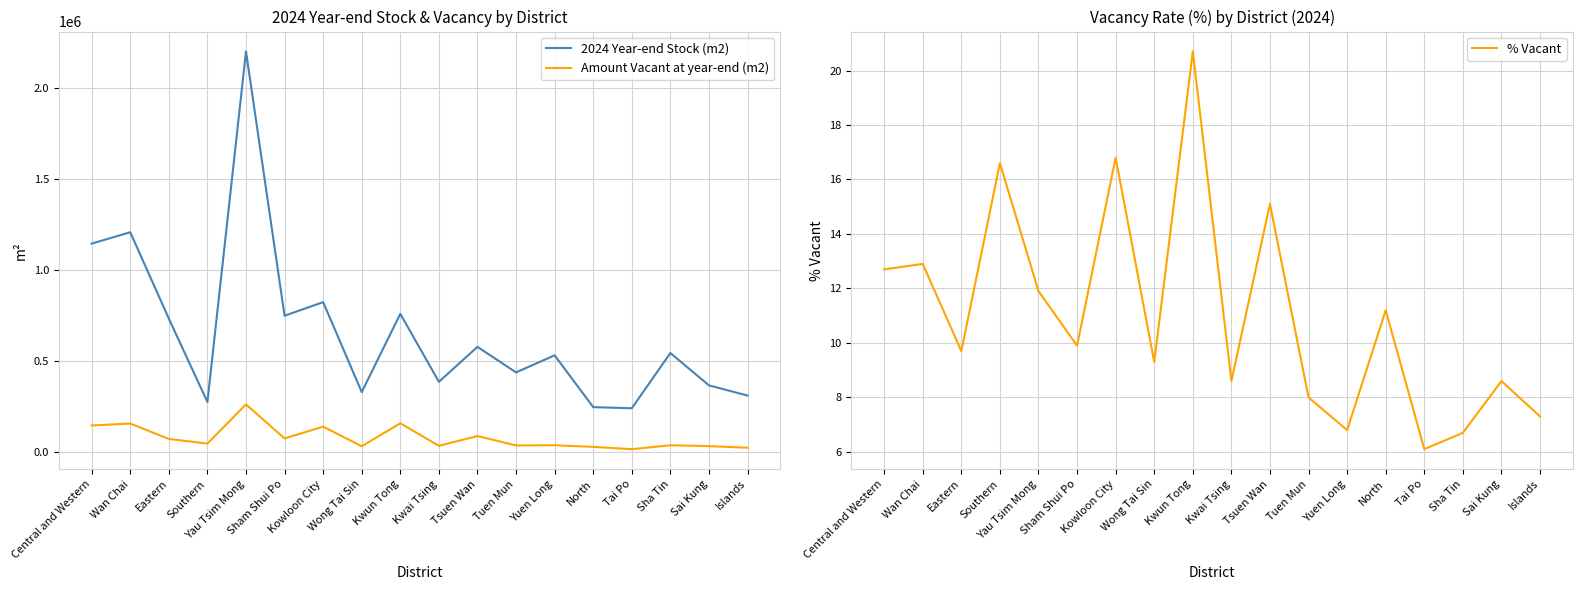

In Amount Vacant at year-end (m2), how many points are higher than both neighbors (excluding endpoints)?

7